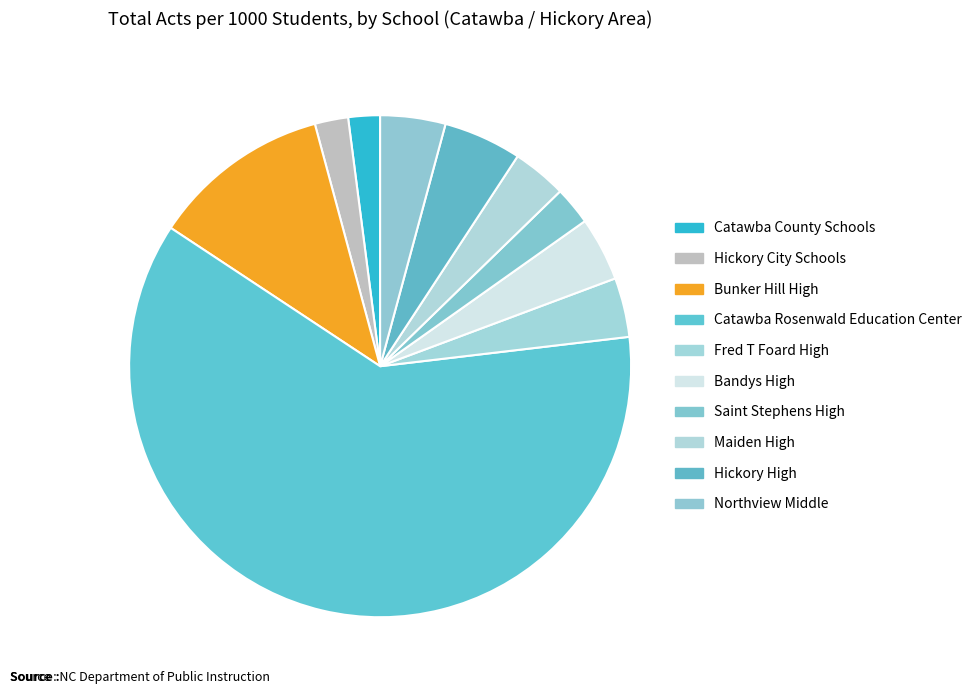

Combined, what portion of the pie is Catawba Rosenwald Education Center and Hickory High?

66.2%